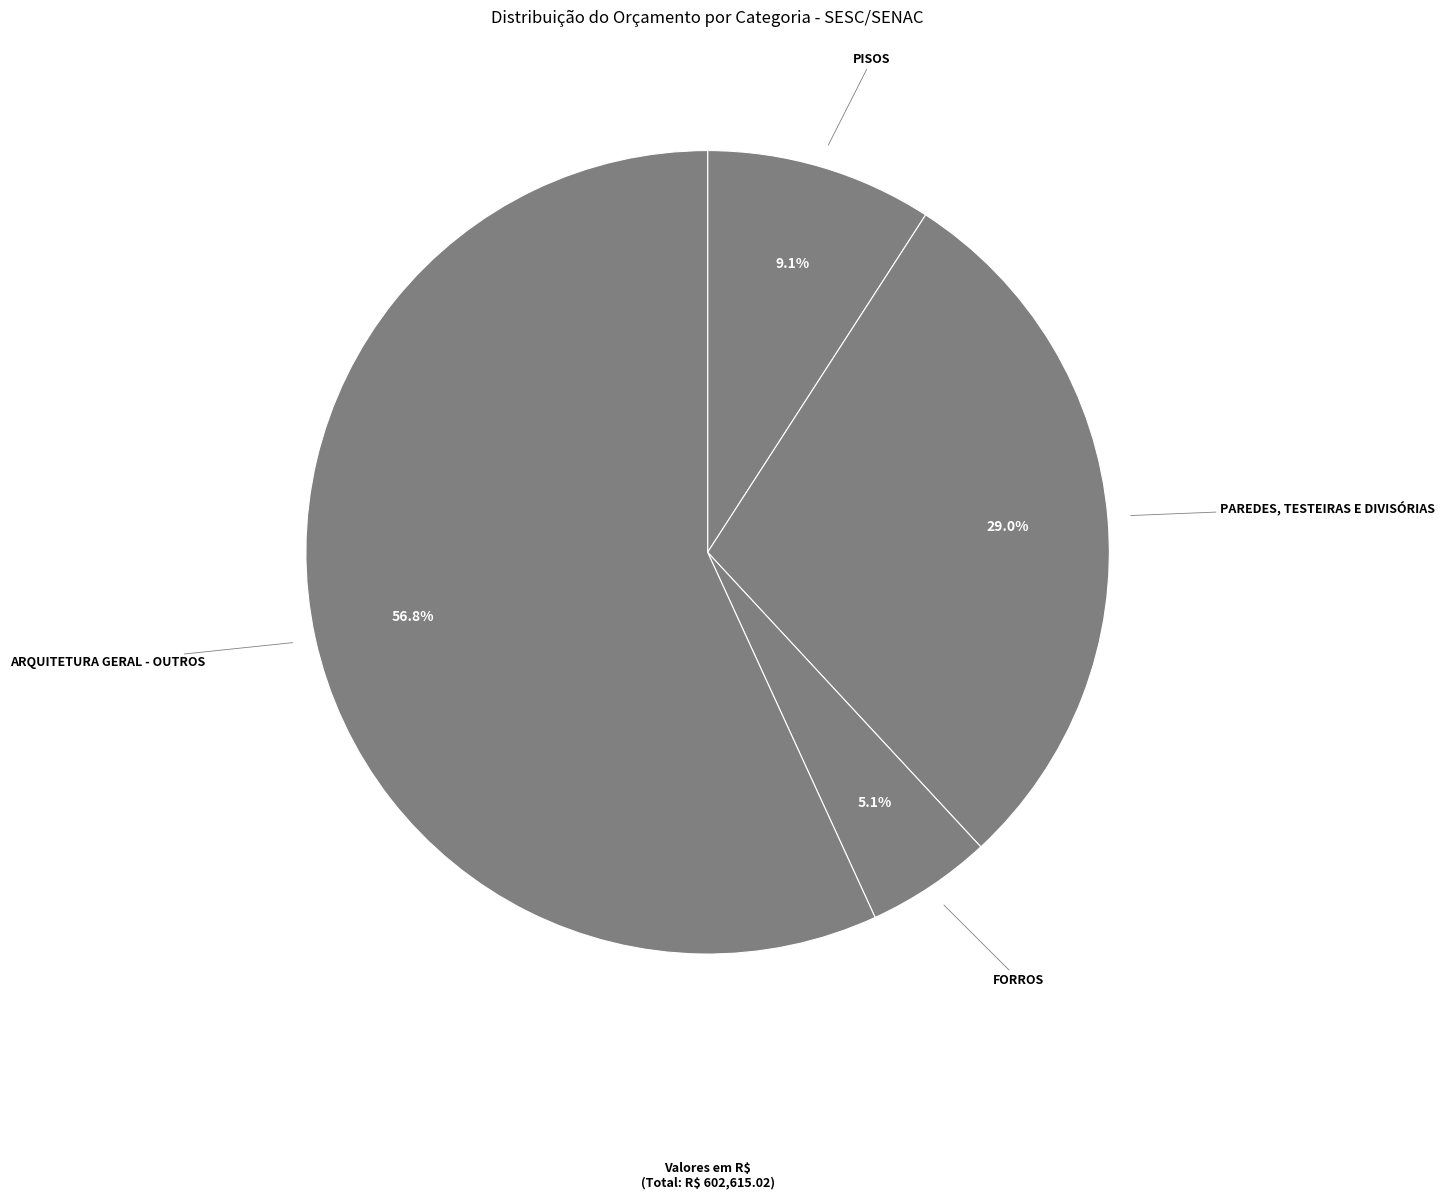

To the nearest percent, what percentage of the pie is ARQUITETURA GERAL - OUTROS?

57%